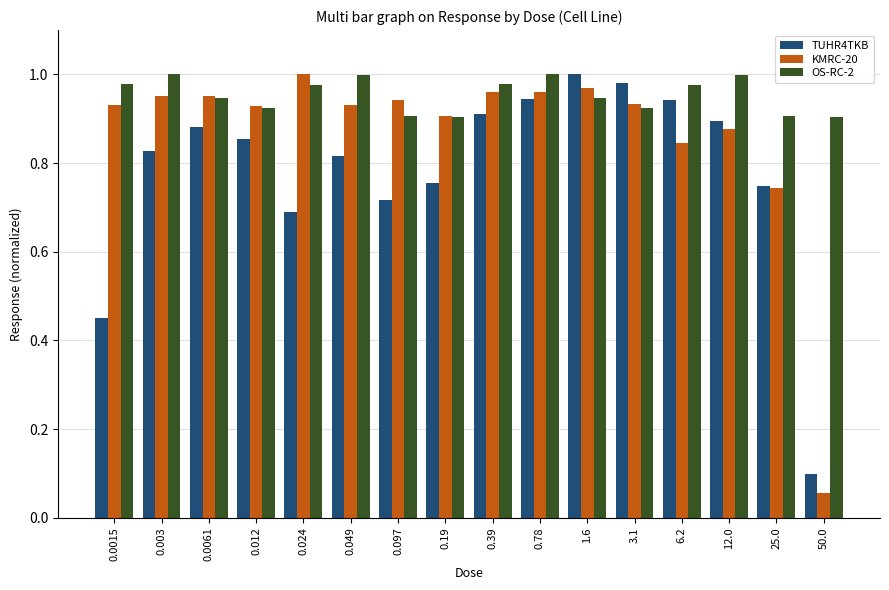

At how many categories does at least one series exceed 0?

16